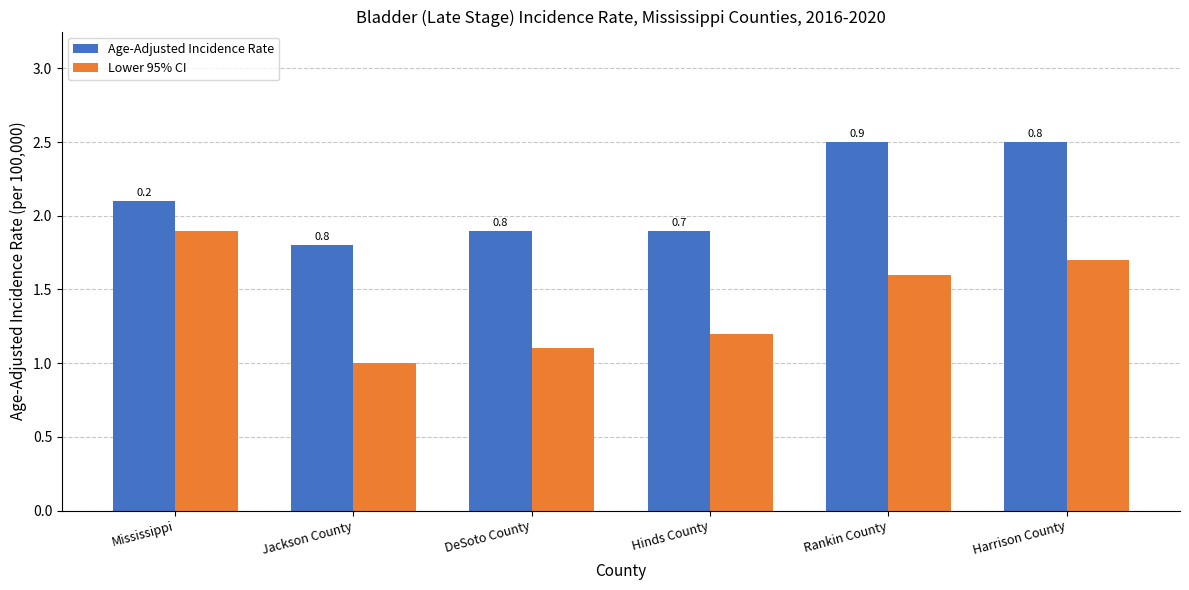

Are the bars horizontal?

No